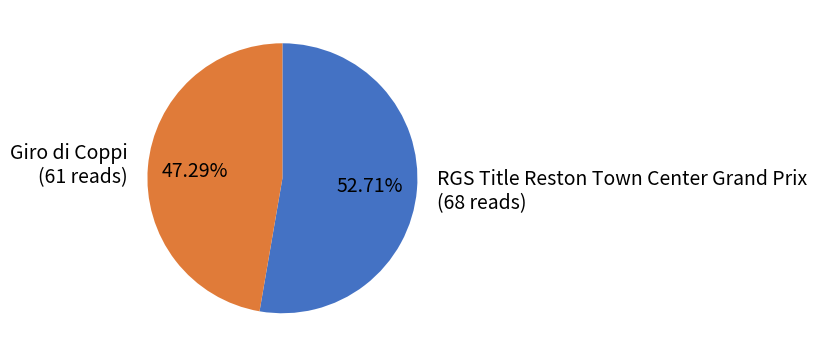

What percentage is the RGS Title Reston Town Center Grand Prix slice, to the nearest percent?

53%